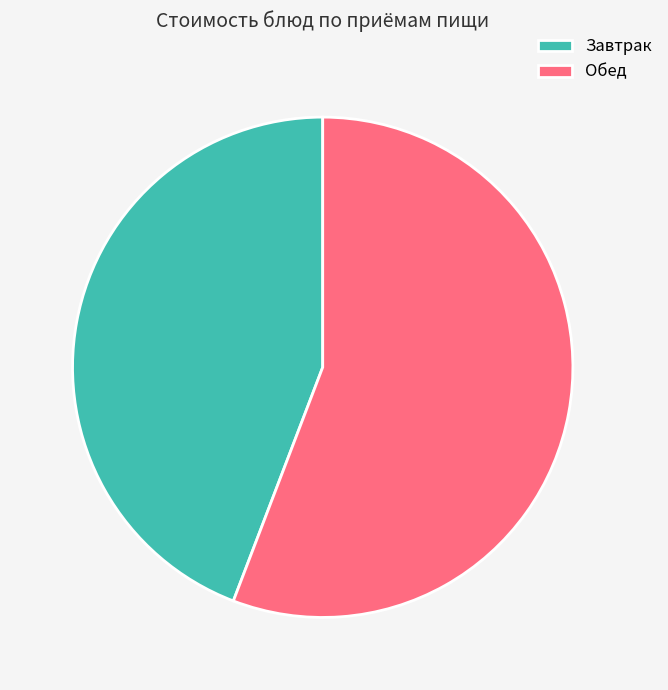

Approximately how many times larger is the value at Завтрак compared to Обед?

0.8